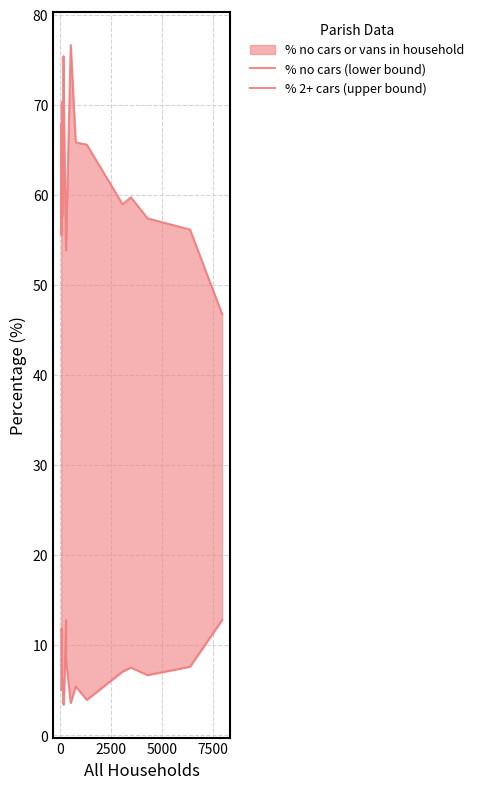

What is the value of the % 2+ cars (upper bound) point at the 19th from the left?

46.8